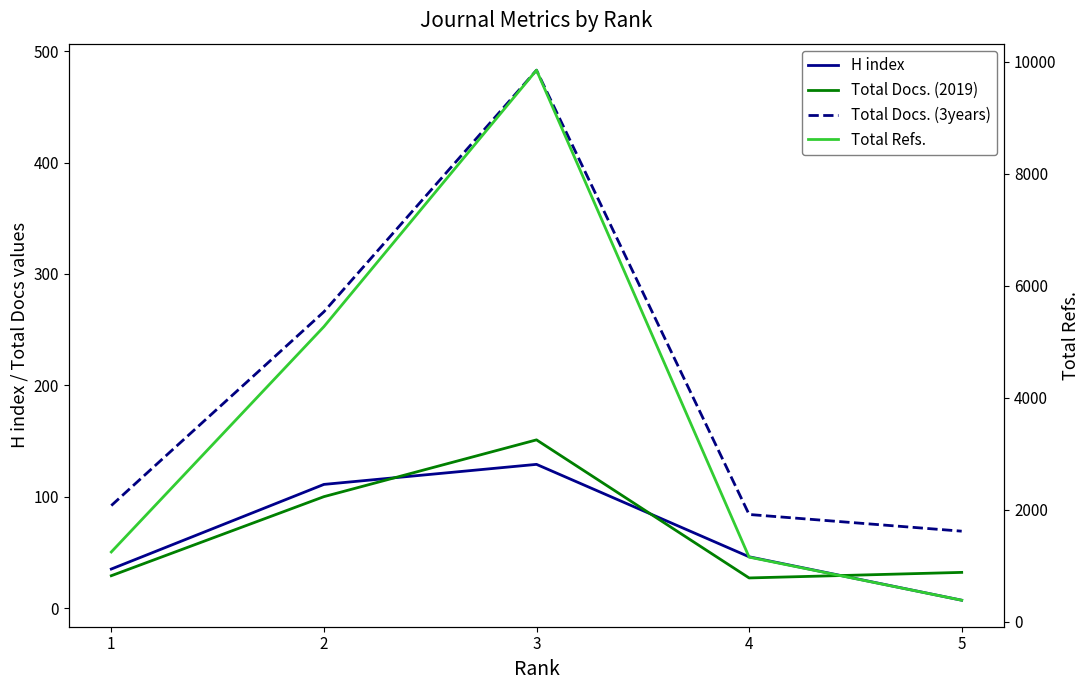

At 2, list the series in order from smallest to largest.

Total Docs. (2019), H index, Total Docs. (3years), Total Refs.